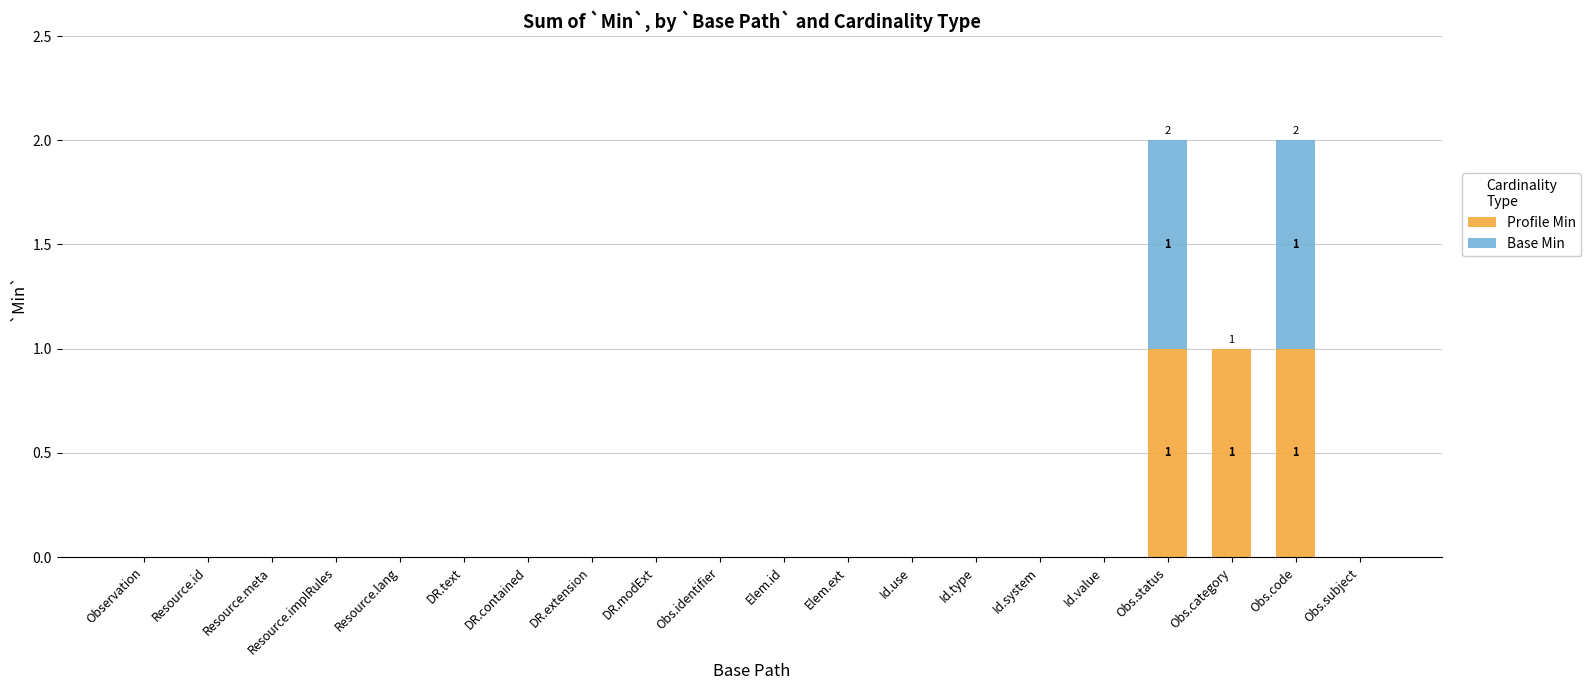

Count the number of data series in this chart.

2